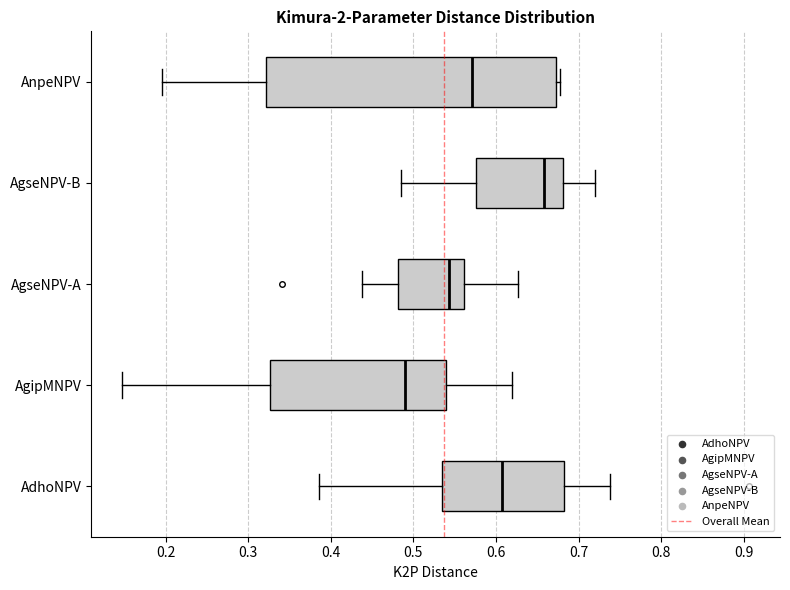

Reading bottom to top, read every box against the x-axis: the position of its median line, the range the box covers, and the ends of its whiskers. The values are not printed on the chart, so give them approximately, as read against the axis.

AdhoNPV: median 0.61, box 0.54 to 0.68, whiskers 0.39 to 0.74
AgipMNPV: median 0.49, box 0.33 to 0.54, whiskers 0.15 to 0.62
AgseNPV-A: median 0.54, box 0.48 to 0.56, whiskers 0.44 to 0.63
AgseNPV-B: median 0.66, box 0.58 to 0.68, whiskers 0.49 to 0.72
AnpeNPV: median 0.57, box 0.32 to 0.67, whiskers 0.20 to 0.68